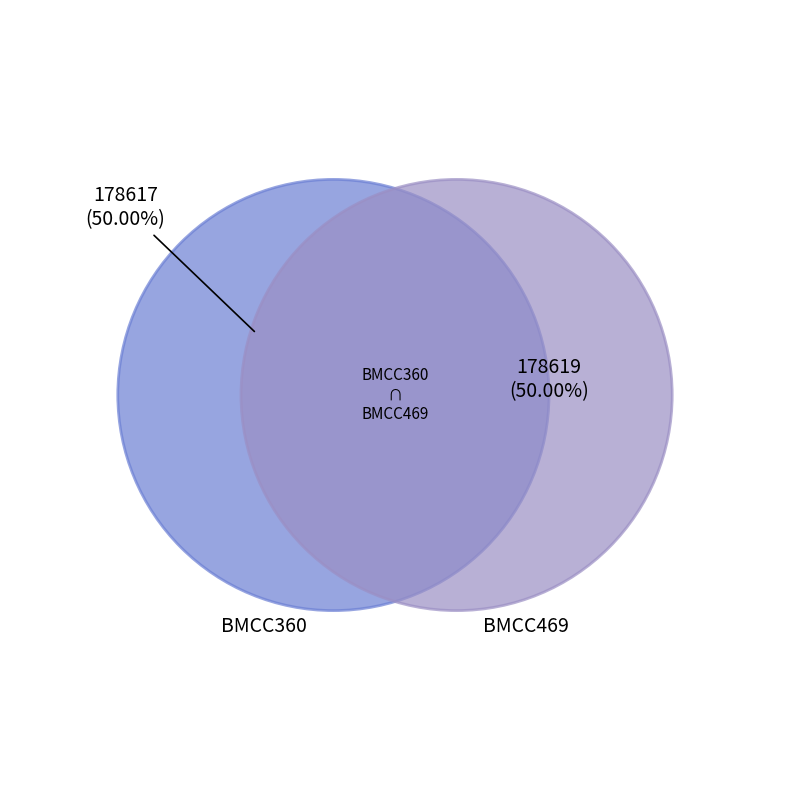

Is BMCC469 the majority of the pie?

Yes